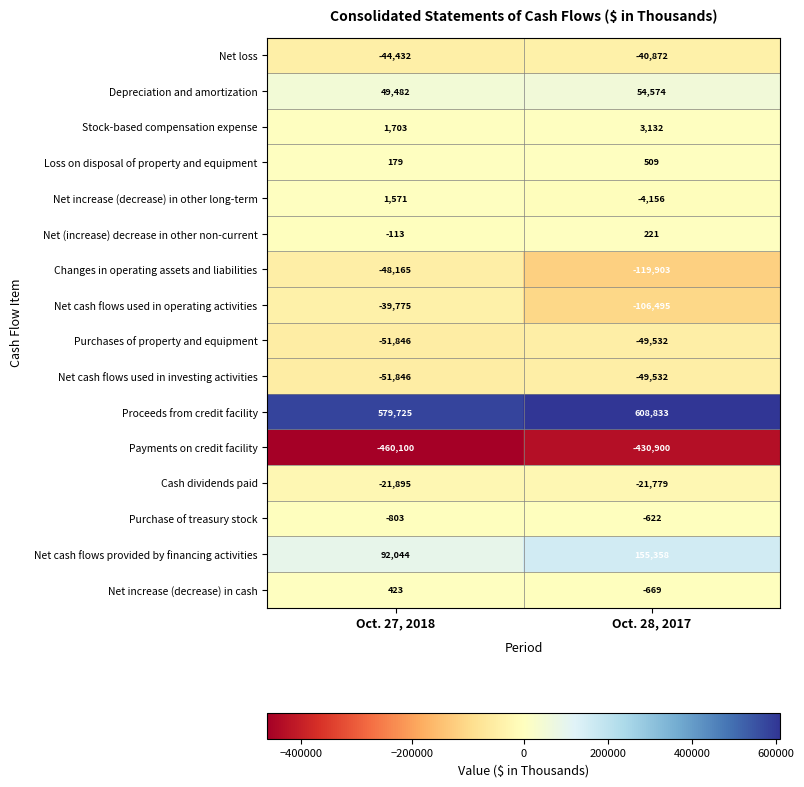

What is the approximate value of Stock-based compensation expense at Oct. 28, 2017, to the nearest 10?

3130